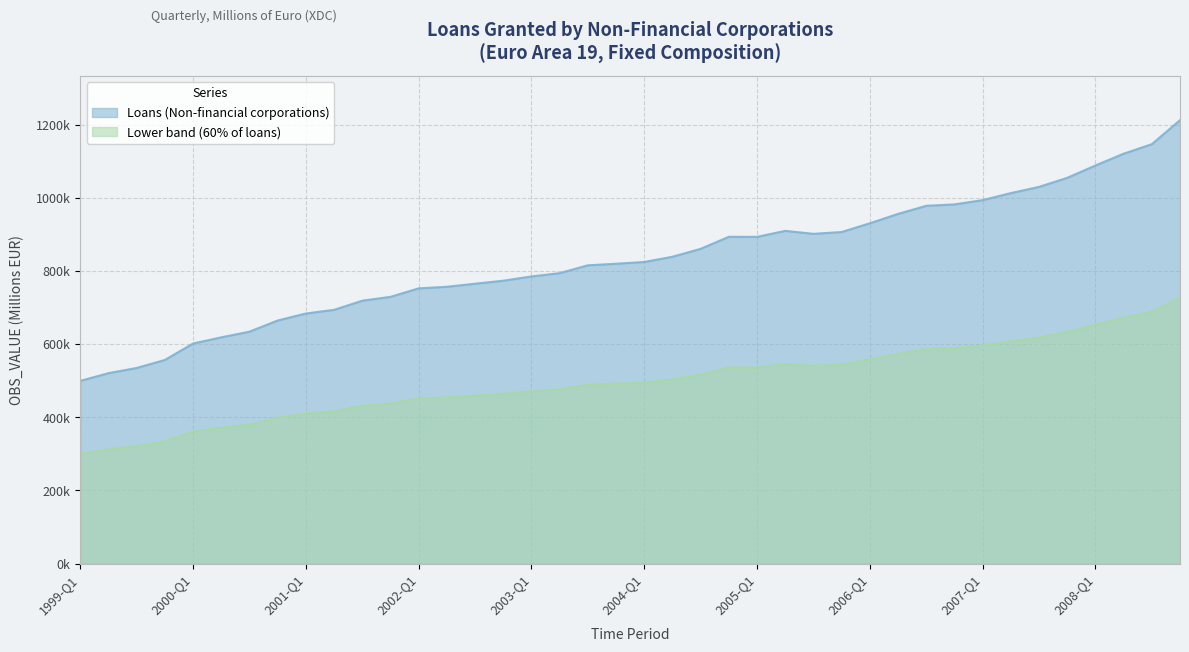

Rank the categories by value from lowest to highest.

1999-Q1, 1999-Q2, 1999-Q3, 1999-Q4, 2000-Q1, 2000-Q2, 2000-Q3, 2000-Q4, 2001-Q1, 2001-Q2, 2001-Q3, 2001-Q4, 2002-Q1, 2002-Q2, 2002-Q3, 2002-Q4, 2003-Q1, 2003-Q2, 2003-Q3, 2003-Q4, 2004-Q1, 2004-Q2, 2004-Q3, 2005-Q1, 2004-Q4, 2005-Q3, 2005-Q4, 2005-Q2, 2006-Q1, 2006-Q2, 2006-Q3, 2006-Q4, 2007-Q1, 2007-Q2, 2007-Q3, 2007-Q4, 2008-Q1, 2008-Q2, 2008-Q3, 2008-Q4